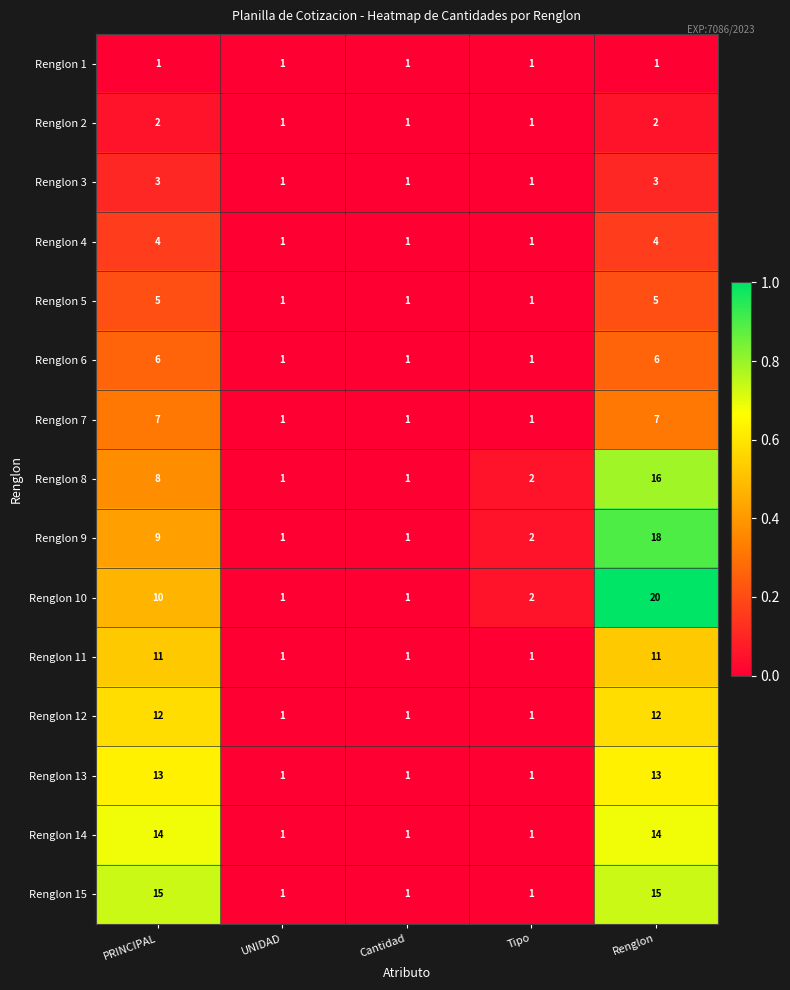

Which label corresponds to the largest value in the chart?

Renglon